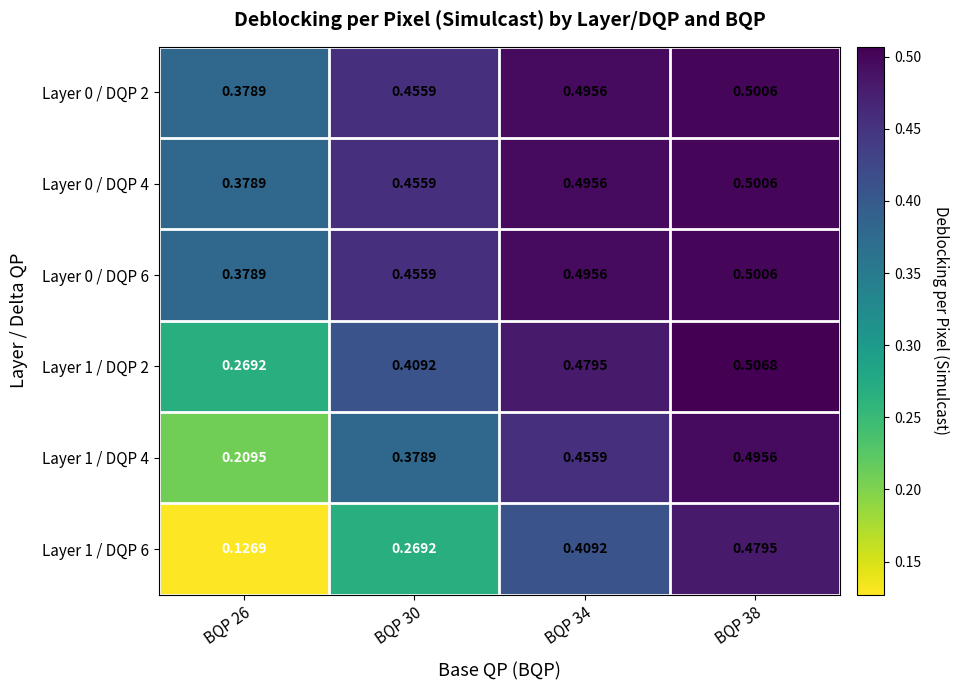

Is the value of Layer 1 / DQP 4 at BQP 34 greater than the value of Layer 0 / DQP 6 at BQP 38?

No